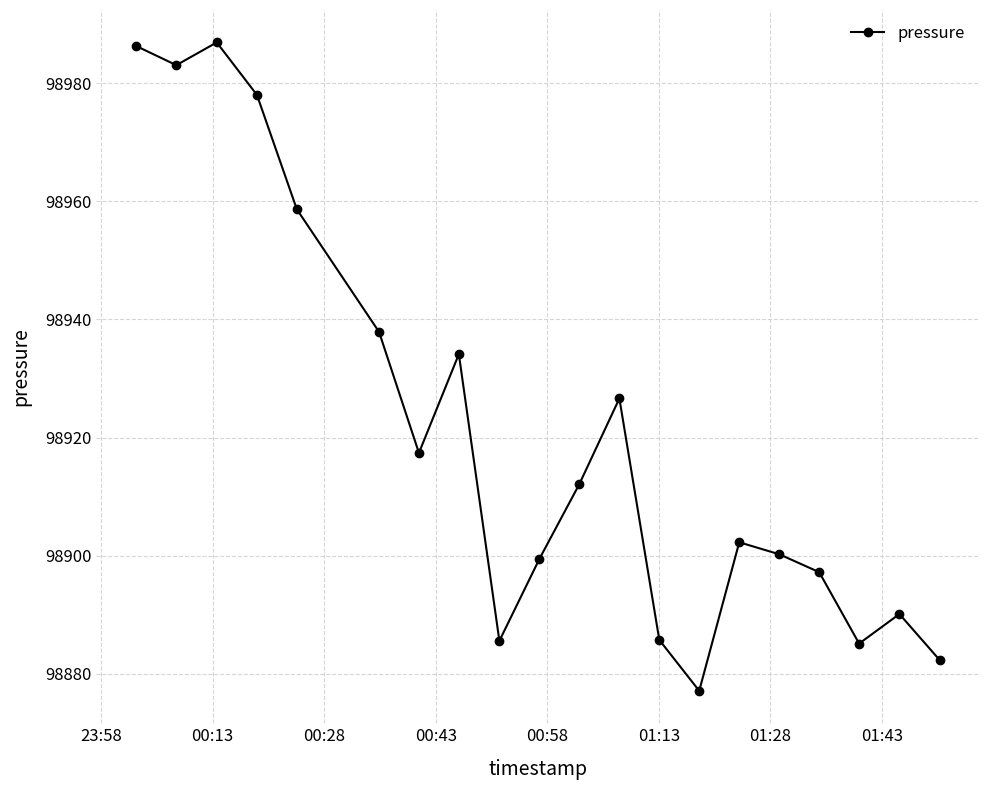

What is the smallest value displayed?

98877.1